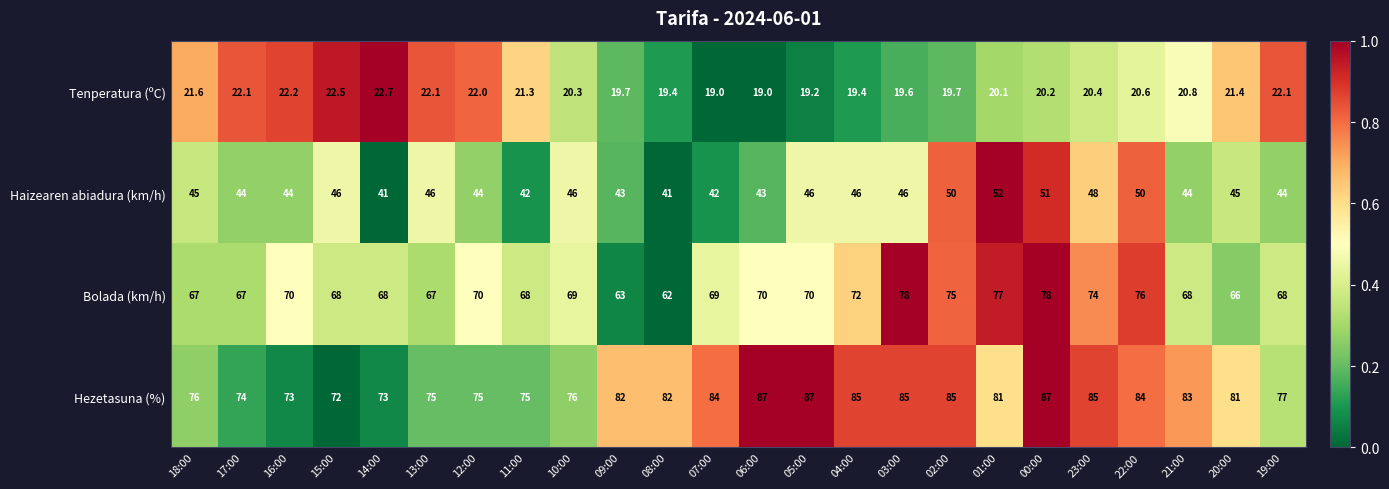

What is the difference between the highest and lowest values at 22:00?

63.4